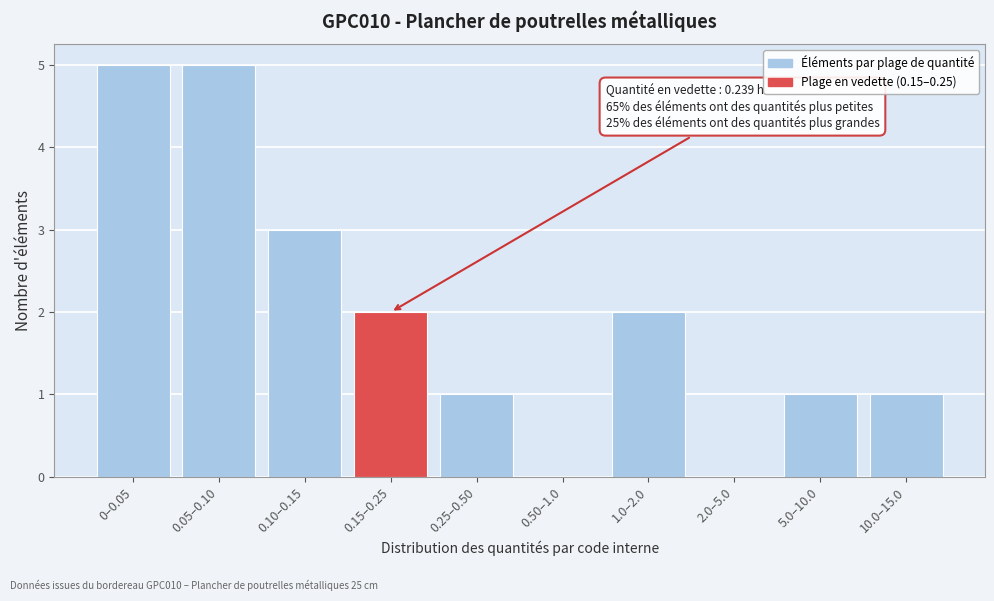

Reading left to right, list all the values displayed in this chart.

0–0.05=5	0.05–0.10=5	0.10–0.15=3	0.15–0.25=2	0.25–0.50=1	0.50–1.0=0	1.0–2.0=2	2.0–5.0=0	5.0–10.0=1	10.0–15.0=1